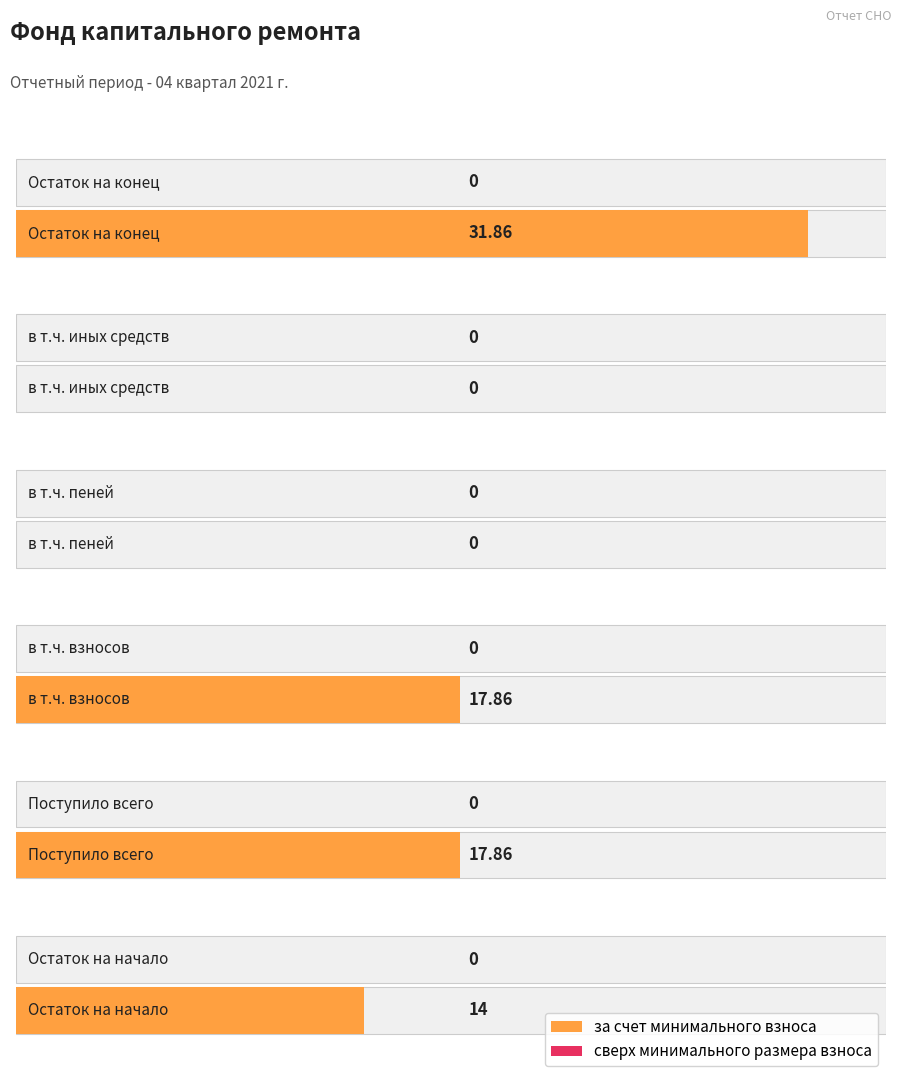

How many groups of bars are there?

6